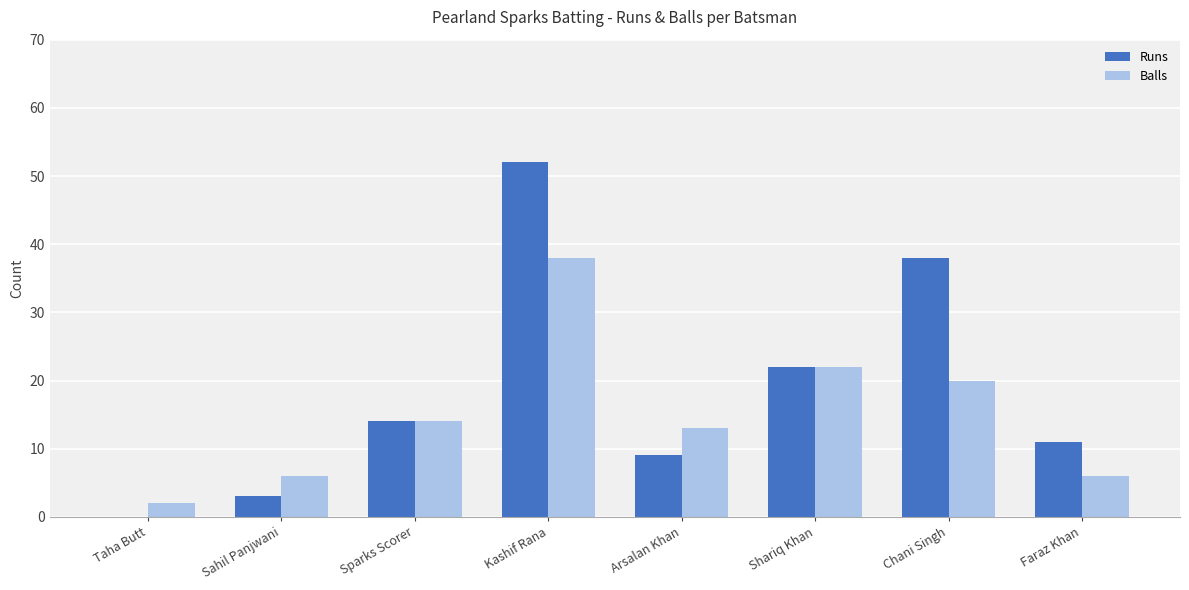

How many groups of bars are there?

8